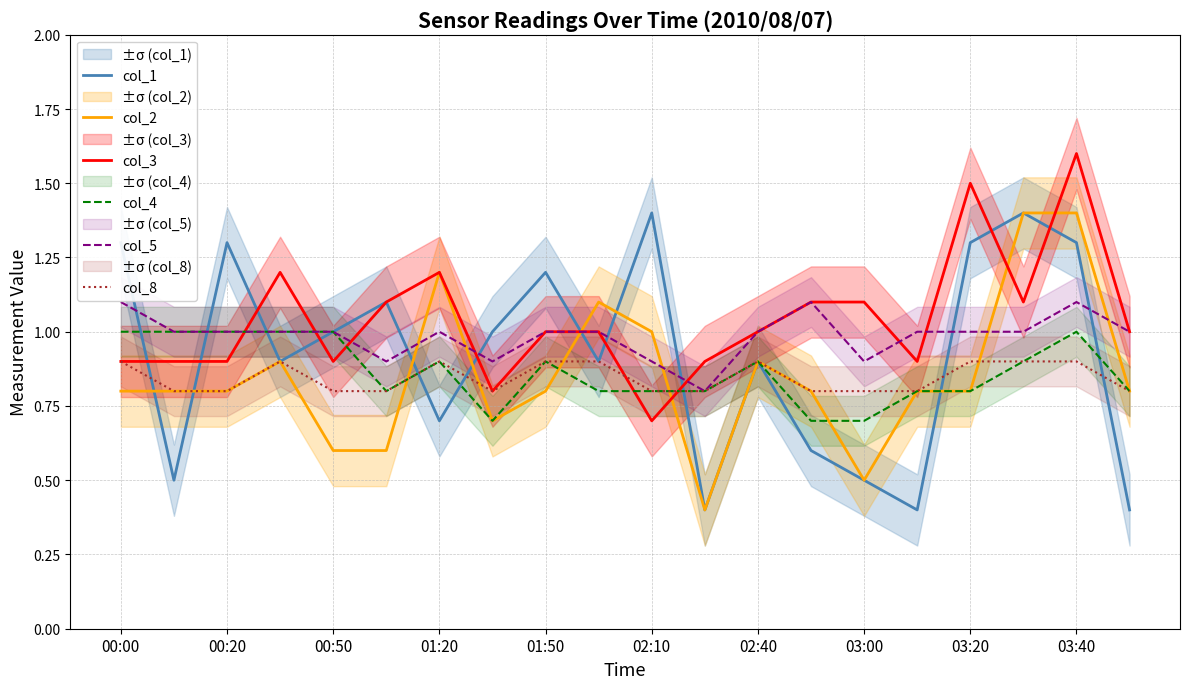

True or false: col_3 has a value of 0.9 at 03:20.

False